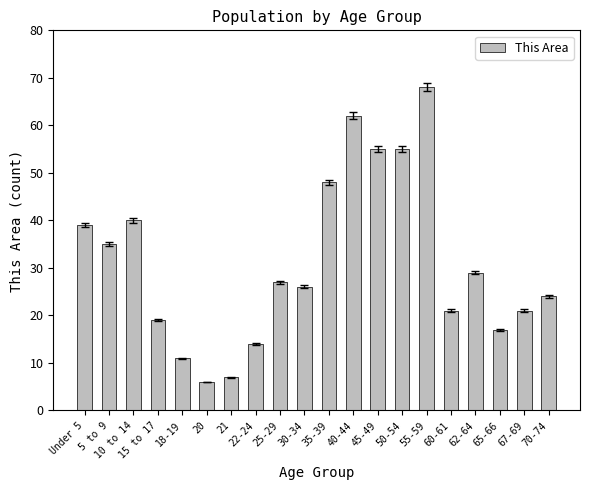

Does the chart contain stacked bars?

No